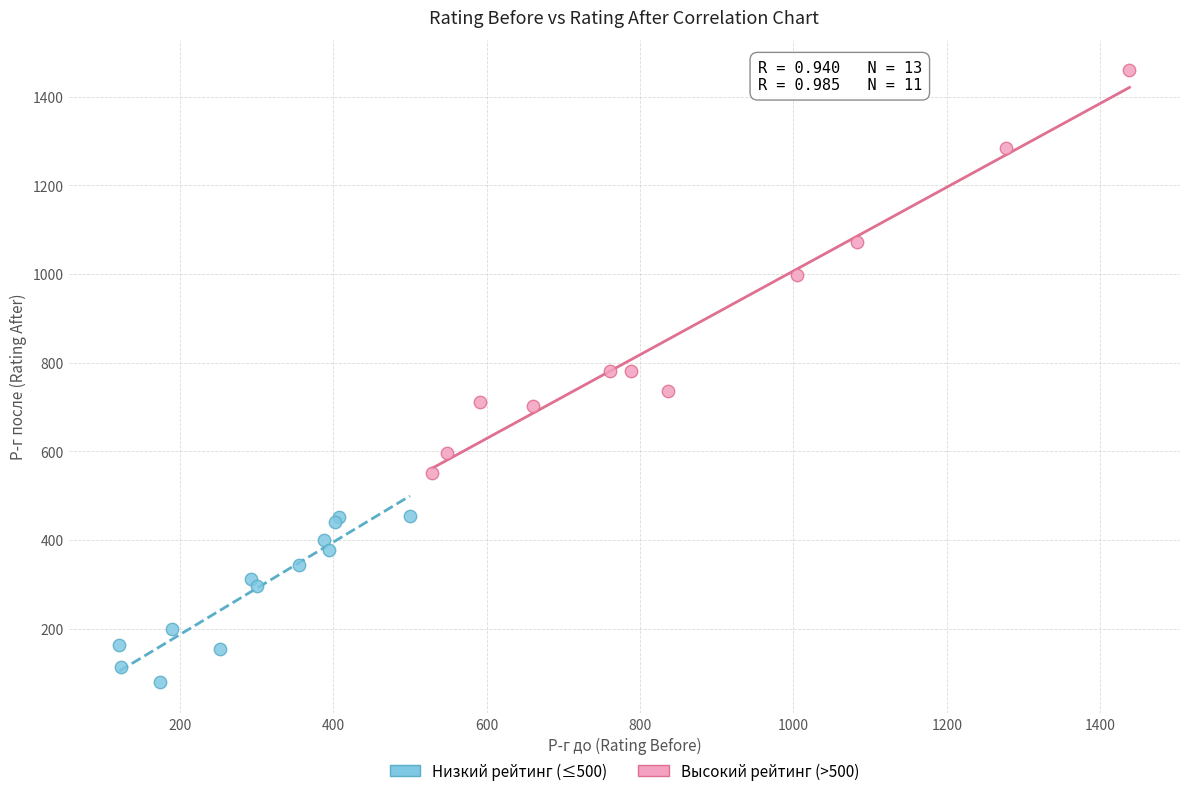

Which series has the widest spread of Y values?

Высокий рейтинг (>500)